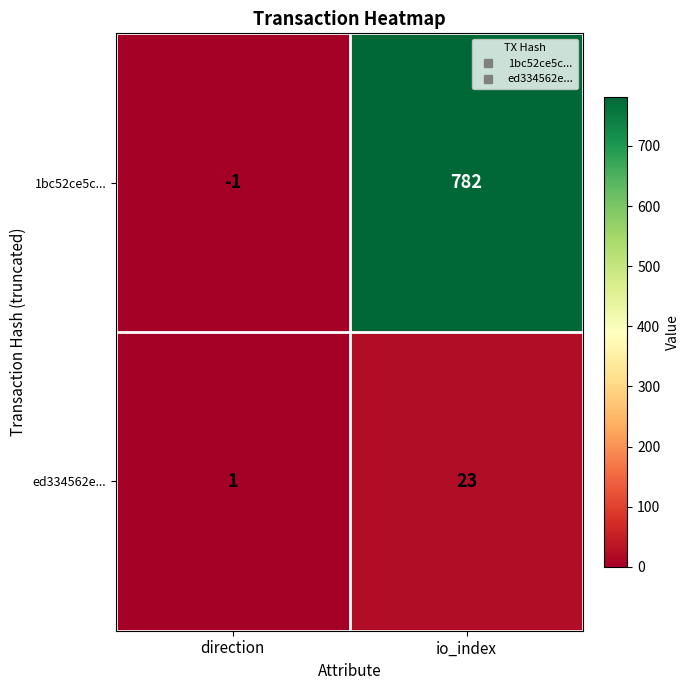

List the series in order of their overall mean, highest first.

1bc52ce5c..., ed334562e...